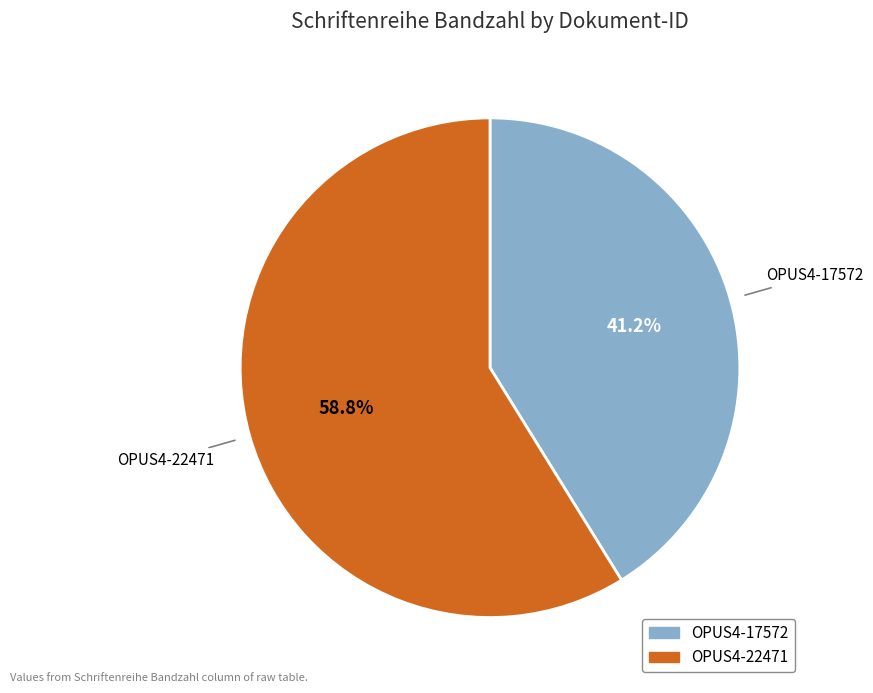

Rank the categories by value from lowest to highest.

OPUS4-17572, OPUS4-22471